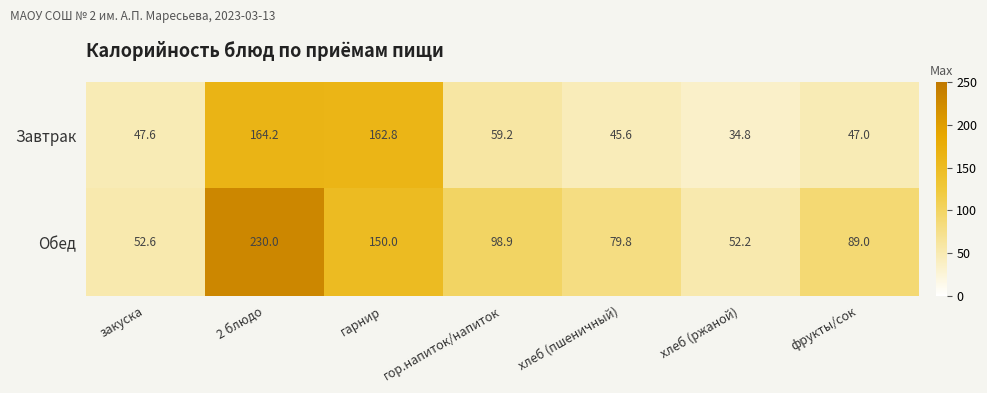

At which category does the chart reach its minimum across all series?

хлеб (ржаной)